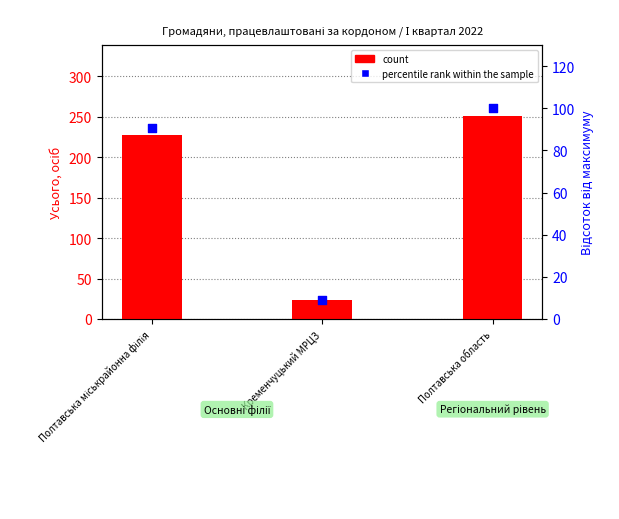

Which series contains the lowest Y value?

percentile rank within the sample